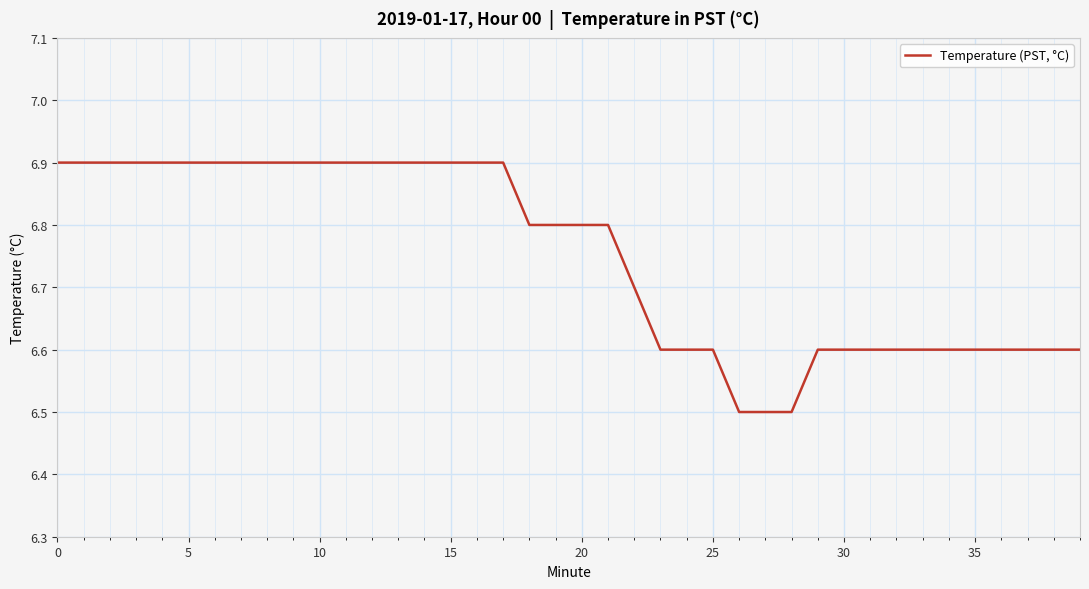

What is the greatest value displayed?

6.9